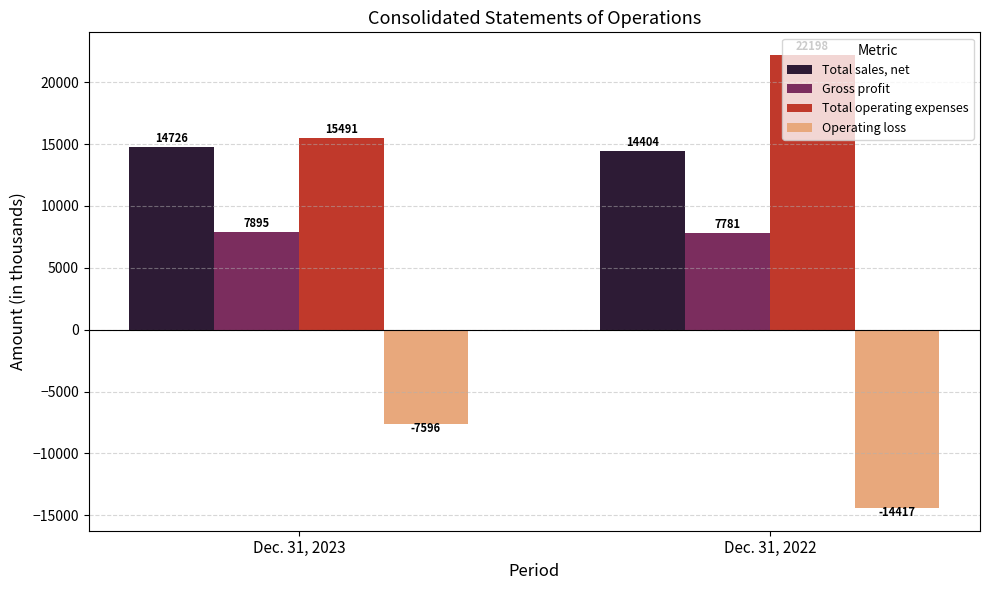

Which series has the largest total across all categories?

Total operating expenses